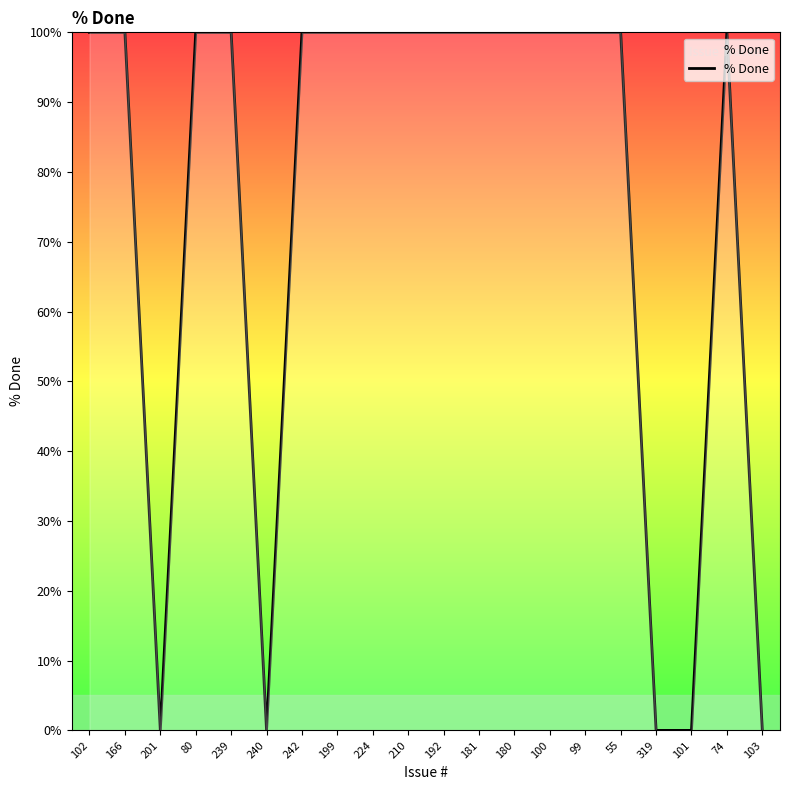

What is the ratio of the value at 80 to the value at 166?

1.0